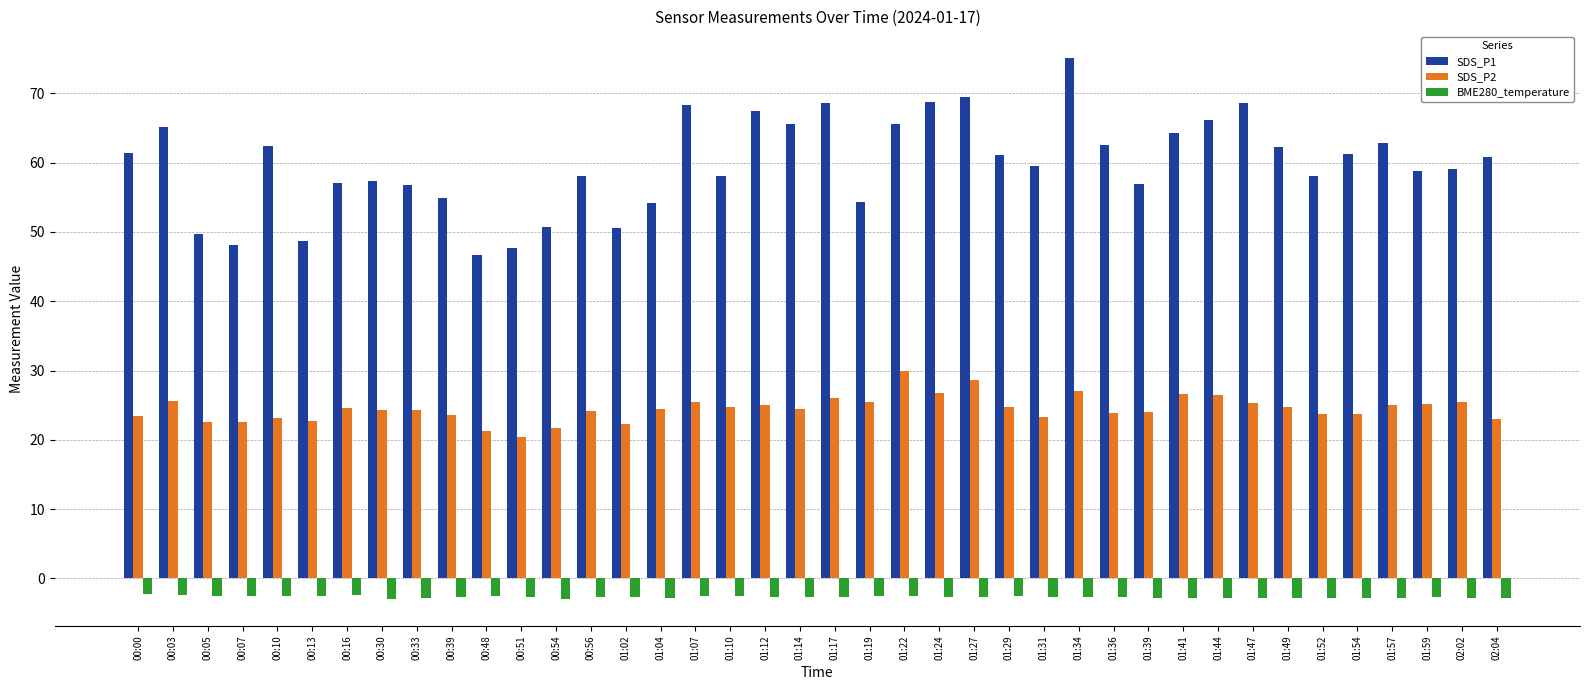

What position from the left is 00:10?

5